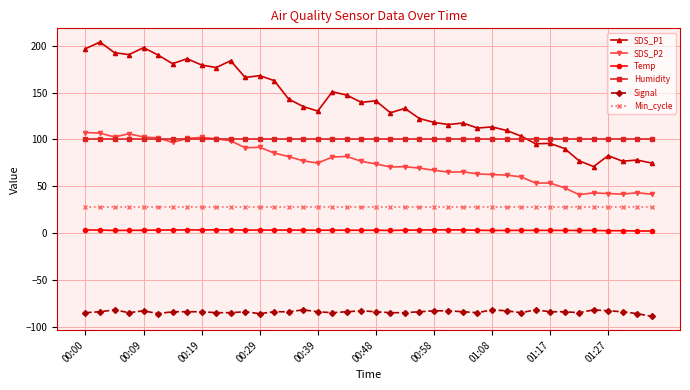

Which series has the largest total across all categories?

SDS_P1